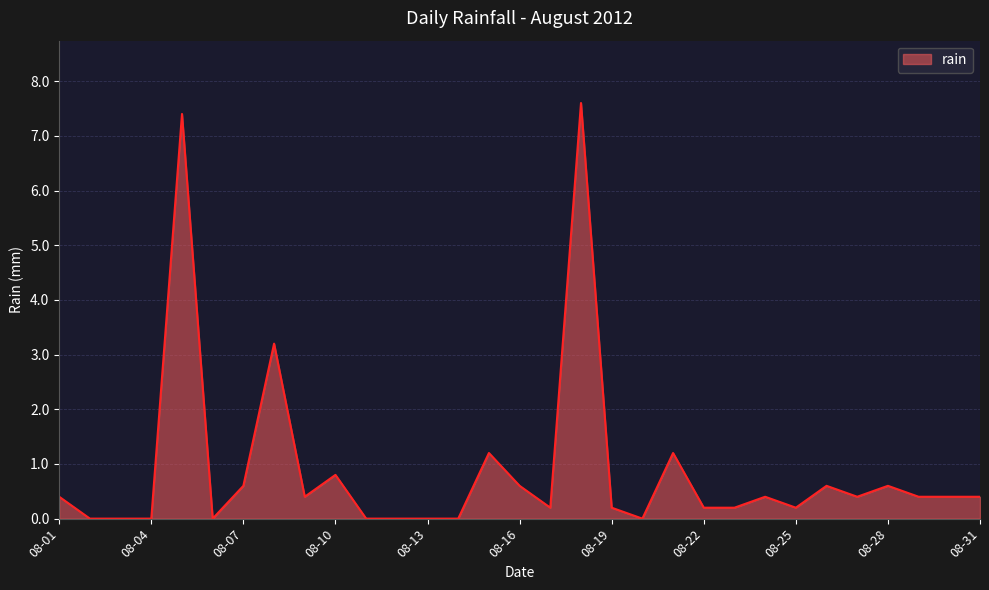

What is the difference between the maximum and minimum values?

7.6